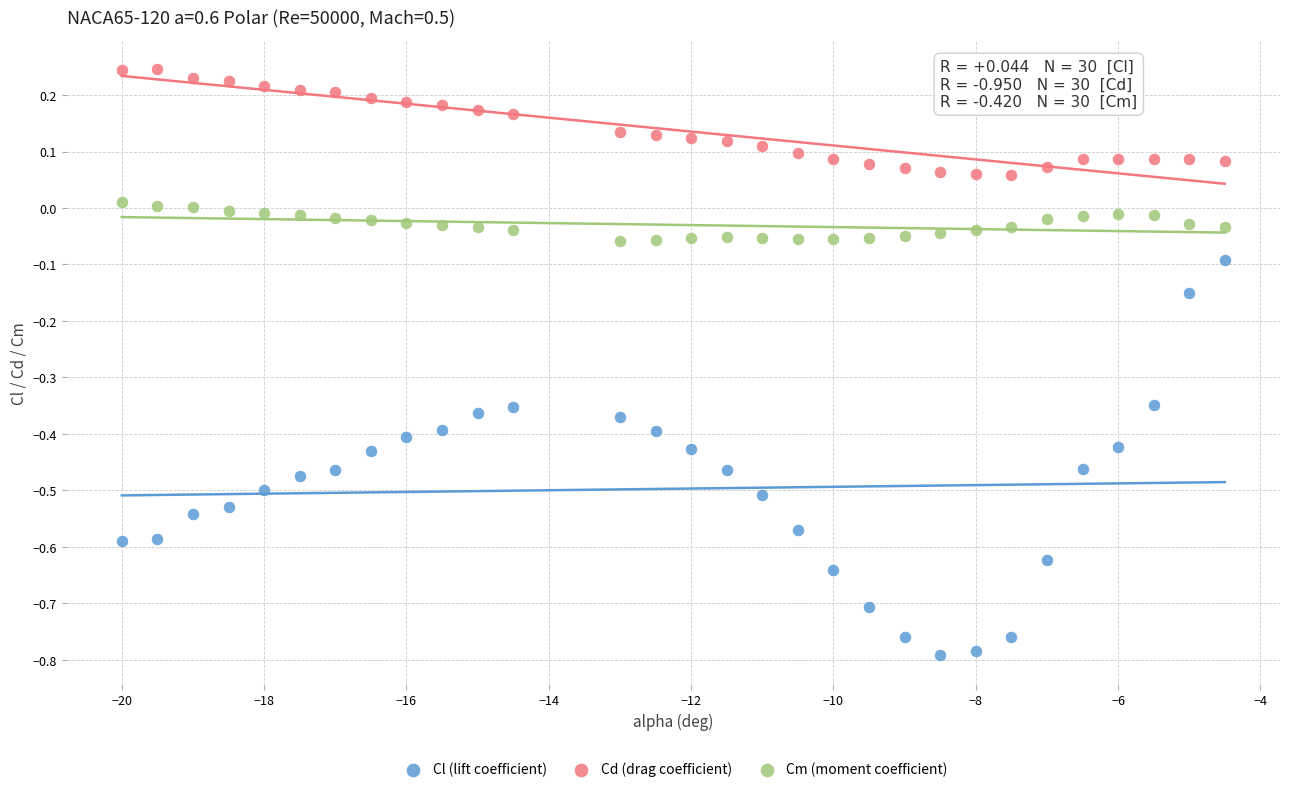

Which series contains the lowest Y value?

Cl (lift coefficient)